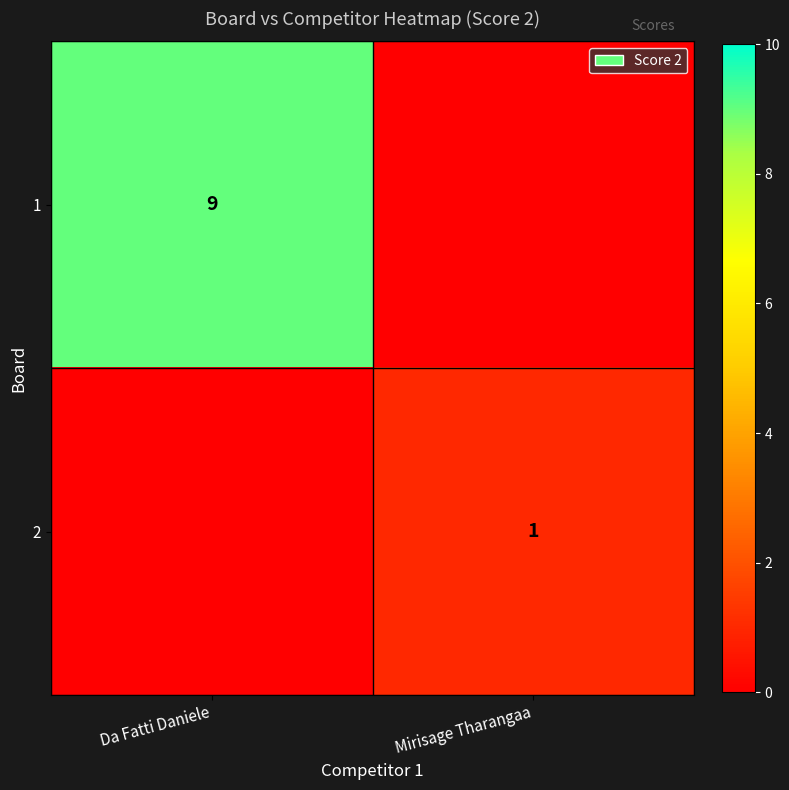

True or false: 2 has a value of 1 at Mirisage Tharangaa.

True